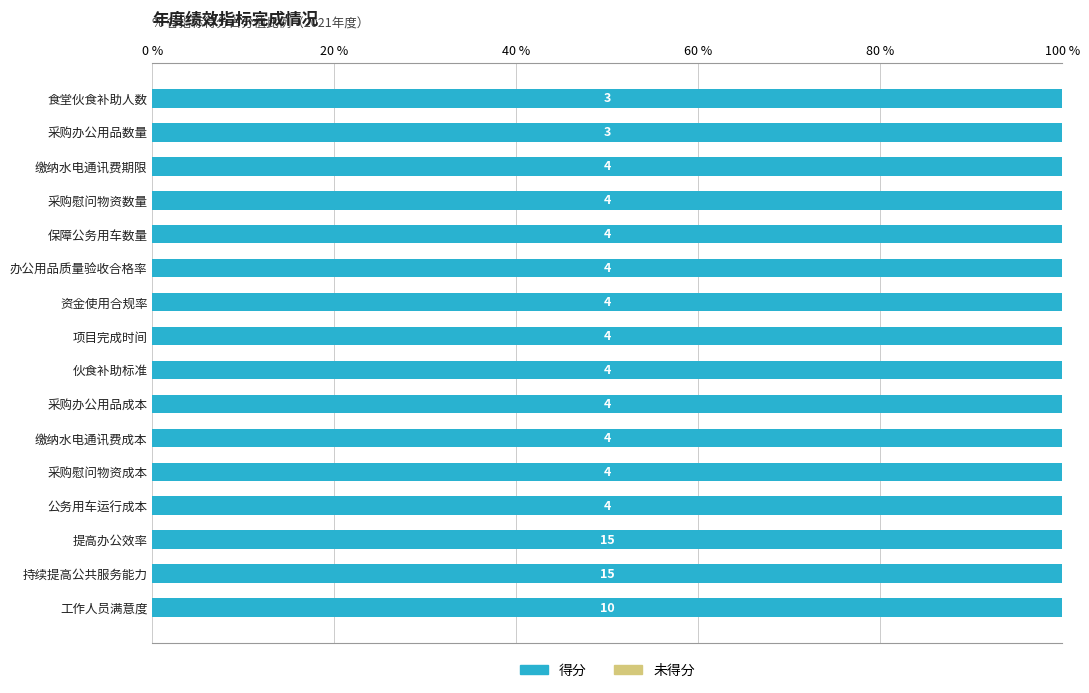

At how many categories does at least one series exceed 3?

14